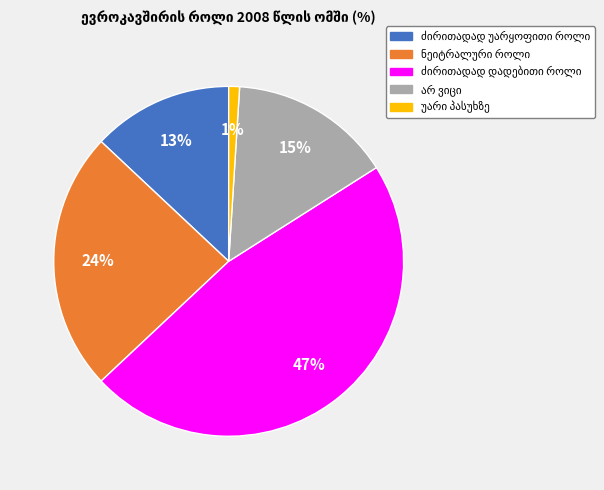

How many slices are in this pie chart?

5